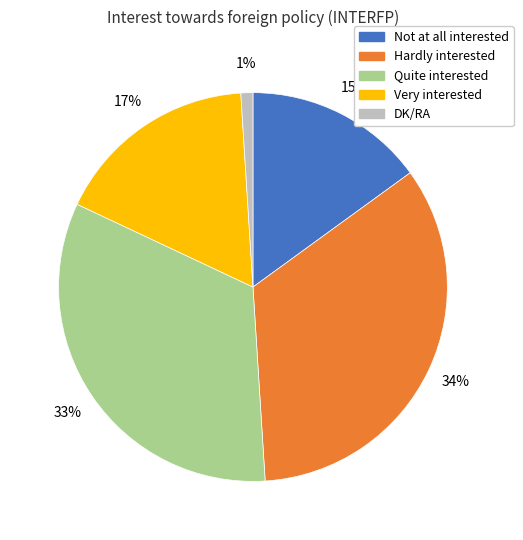

Do Quite interested and DK/RA together represent more than half of the pie?

No